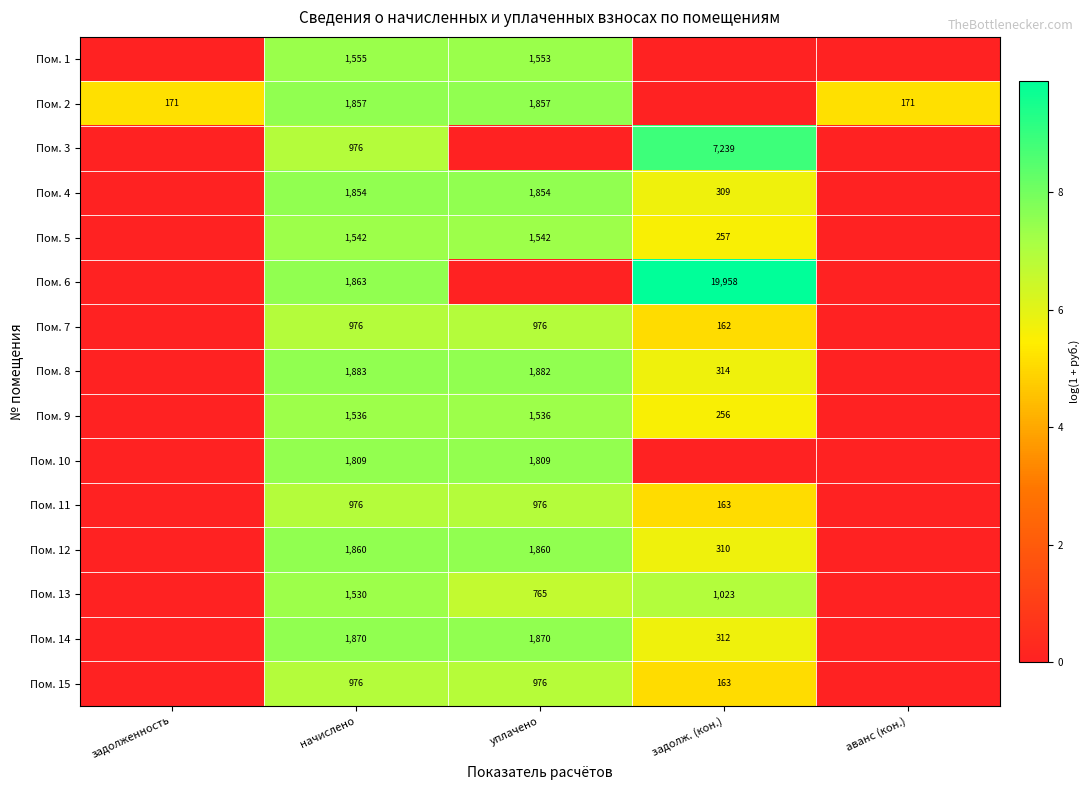

The Пом. 5 series shows 2386 at начислено. True or false?

False